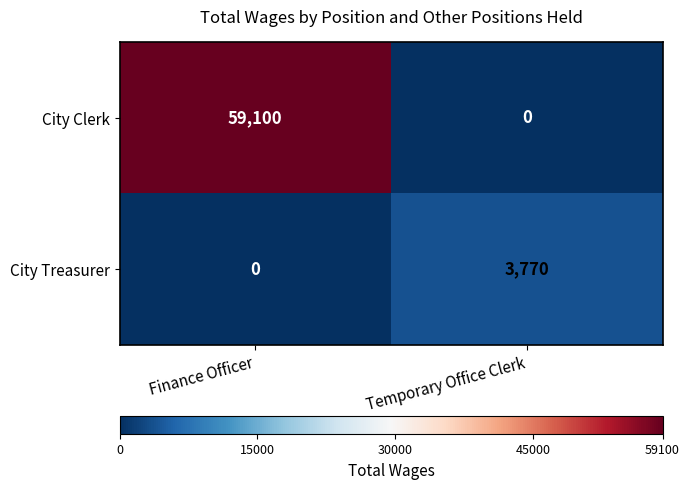

Reading right to left, extract all data points from this chart.

City Clerk: Temporary Office Clerk=0	Finance Officer=59100
City Treasurer: Temporary Office Clerk=3770	Finance Officer=0